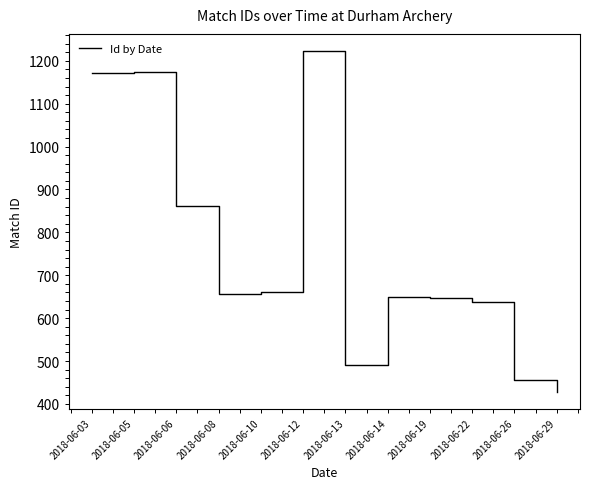

Approximately how many times larger is the value at 2018-06-13 compared to 2018-06-03?

0.4